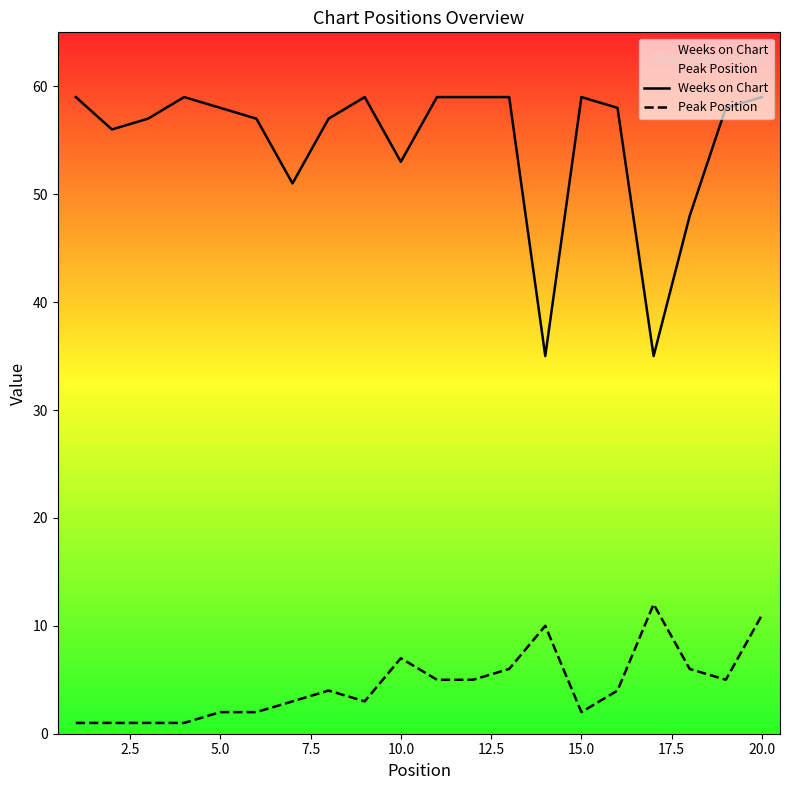

List the series in order of their overall mean, lowest first.

Peak Position, Weeks on Chart